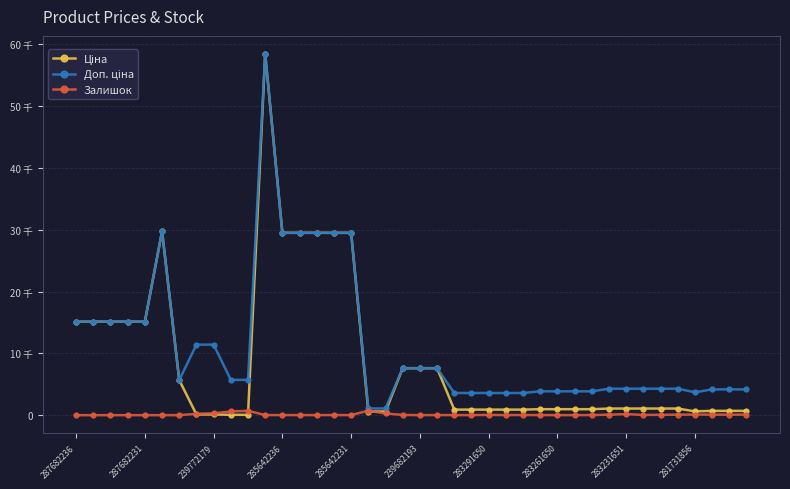

Does the chart have visible grid lines?

Yes